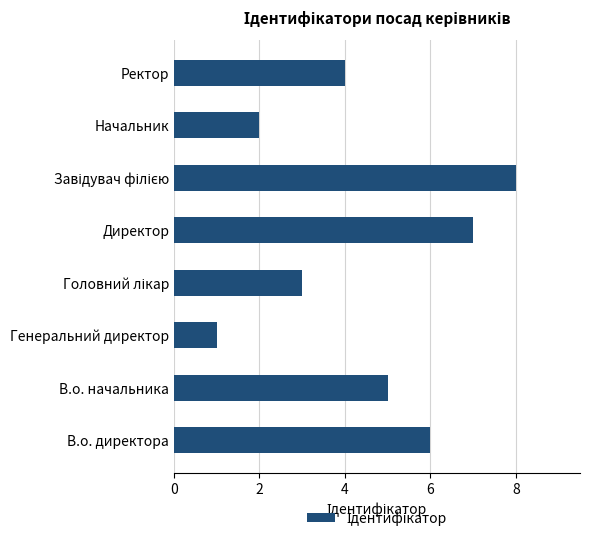

Is it true that the value at В.о. начальника is 2?

False